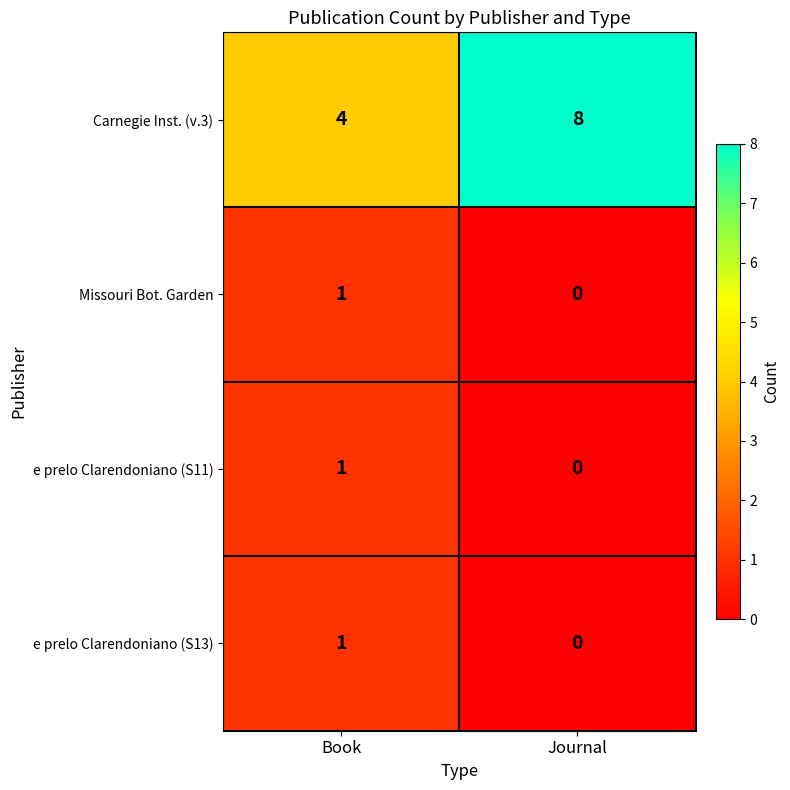

How many data points does each series have?

2